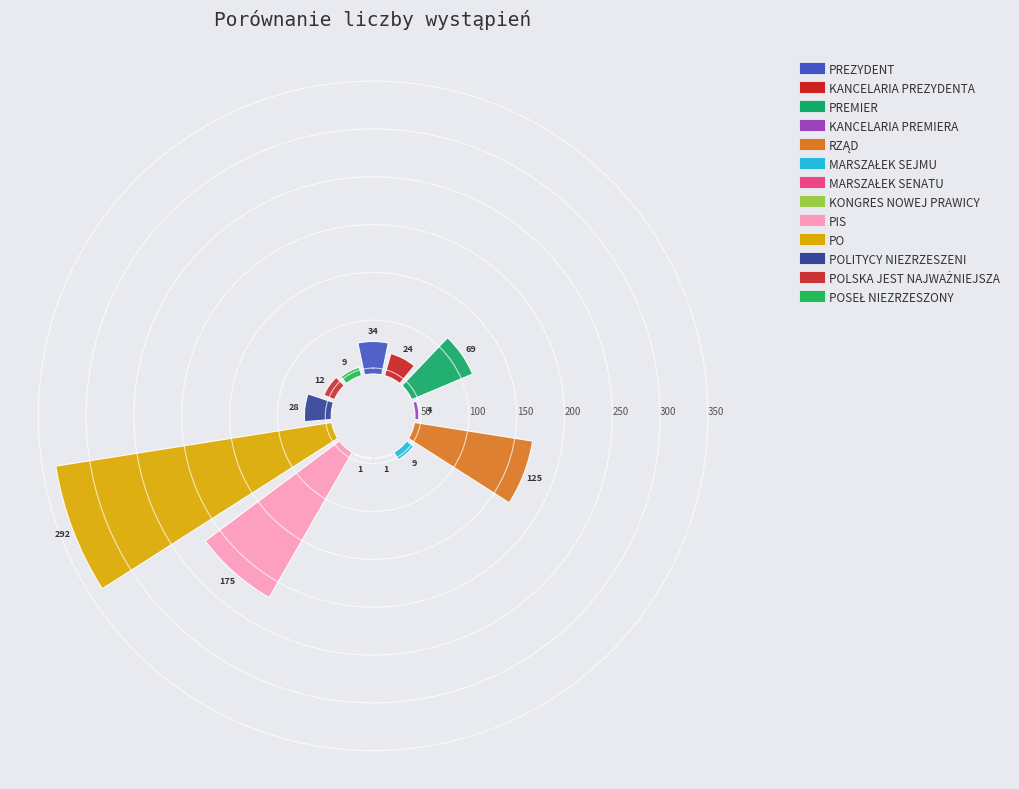

Is PIS the majority of the pie?

No